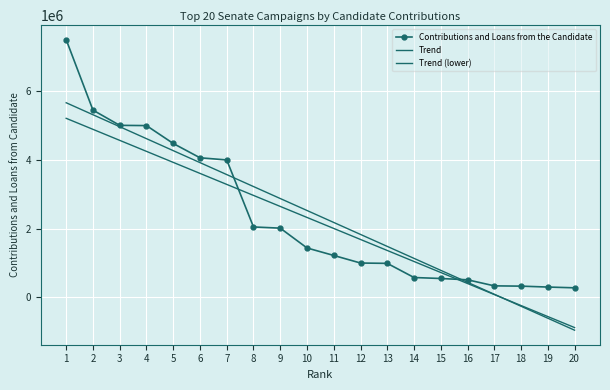

Between 3 and 10, which is larger?

3